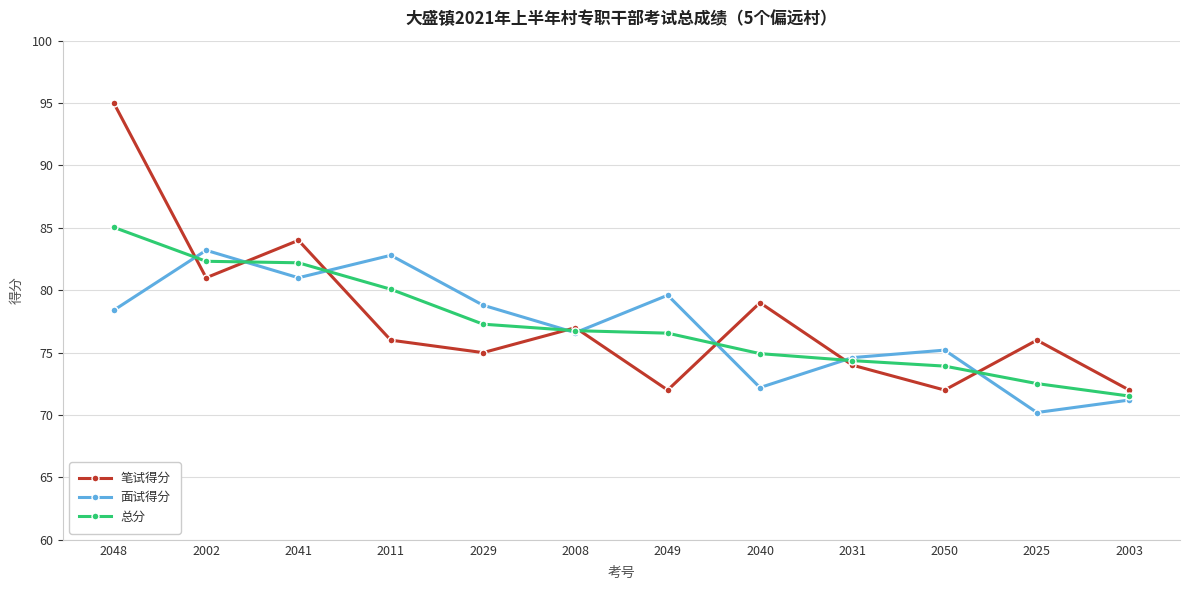

What is the total value across all series at 2029?

231.1